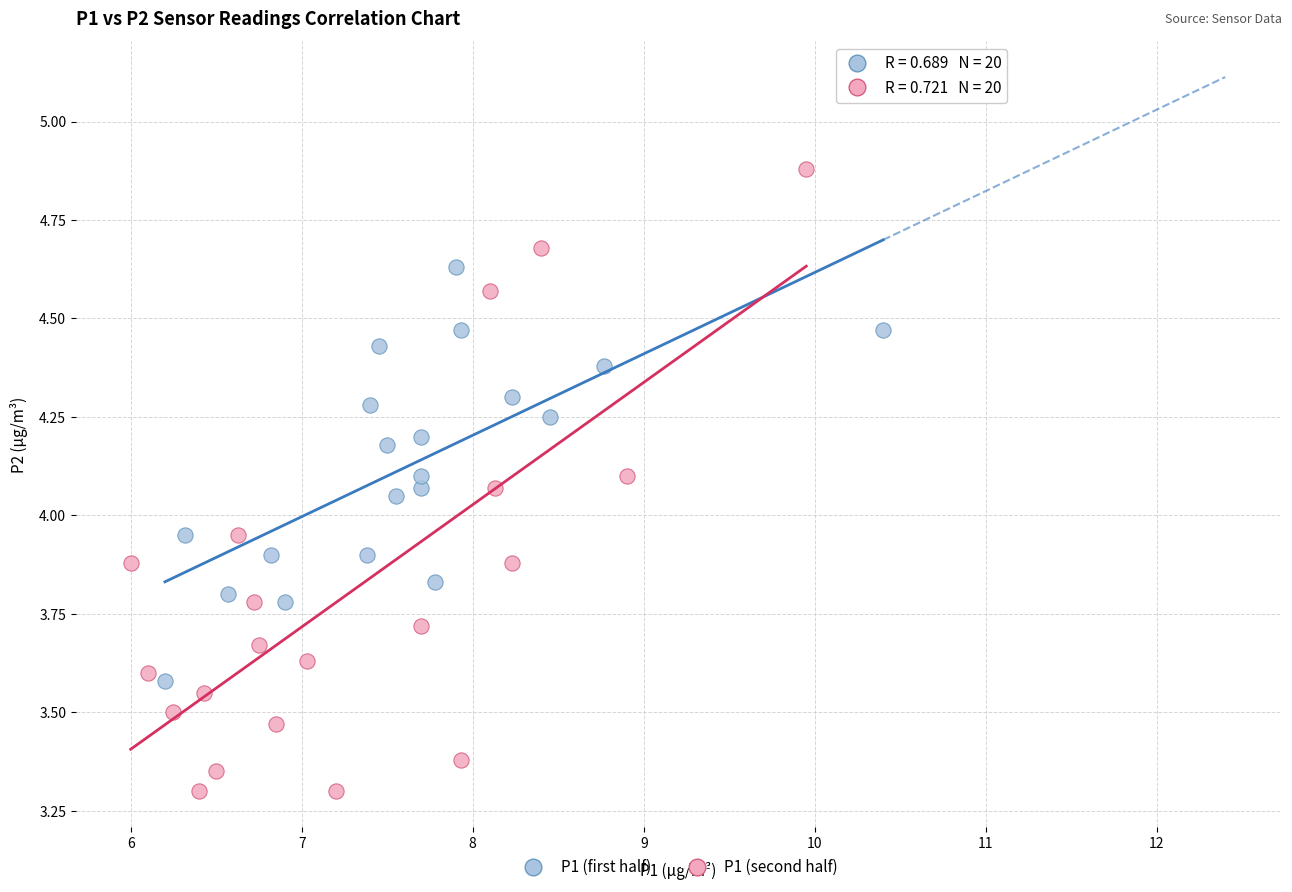

Which series contains the highest Y value?

P1 (second half)